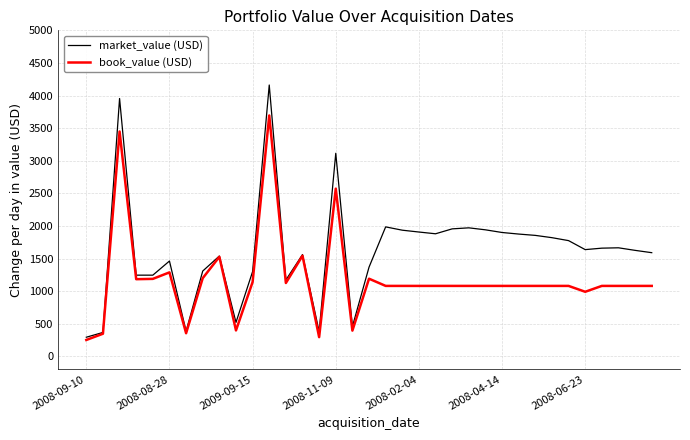

Which series has the largest range (max minus min)?

market_value (USD)